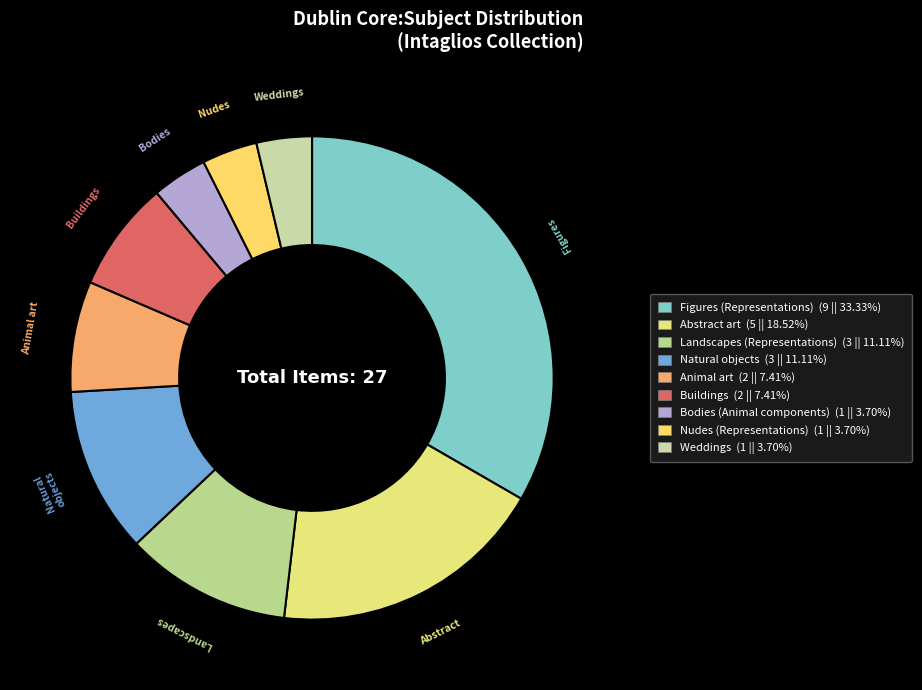

What is the change in value from Abstract art to Landscapes (Representations)?

-2